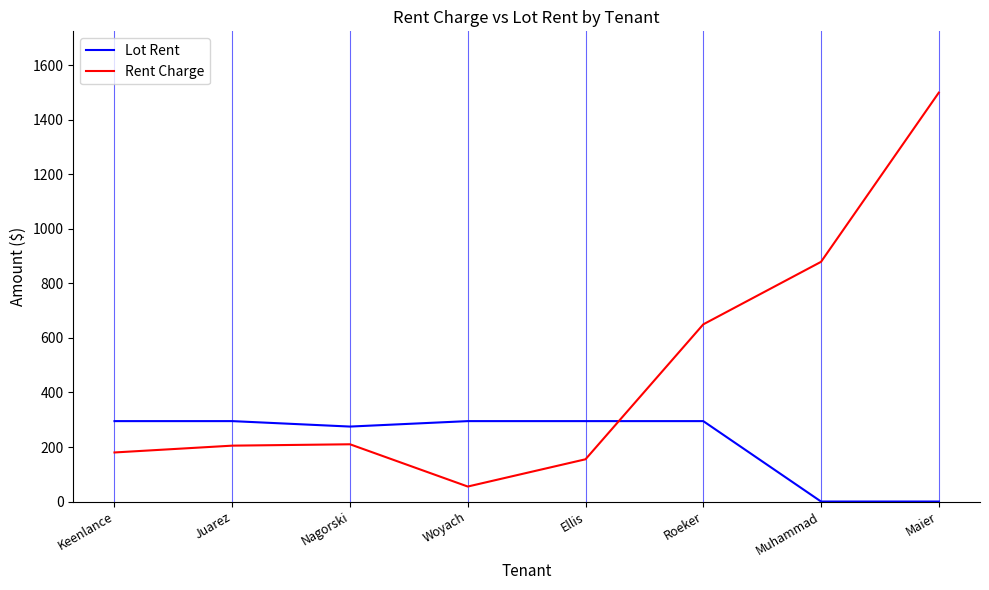

True or false: Rent Charge has more than 1 interior local peaks.

False